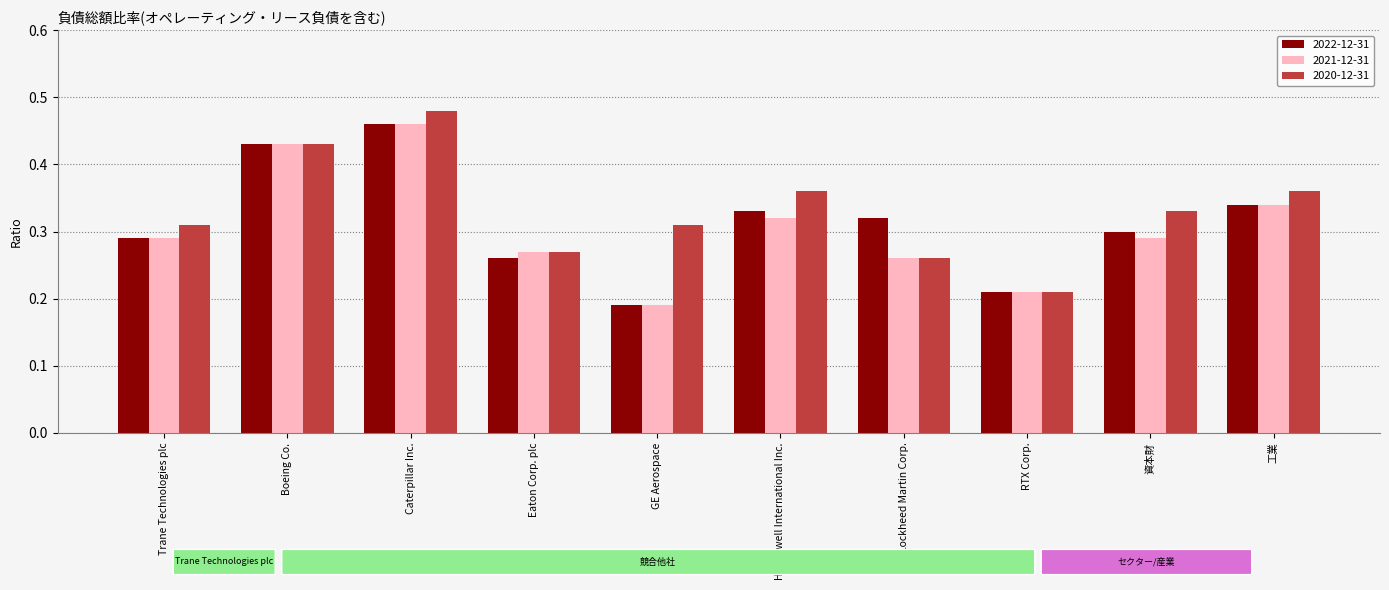

At which label does 2022-12-31 reach its peak?

Caterpillar Inc.